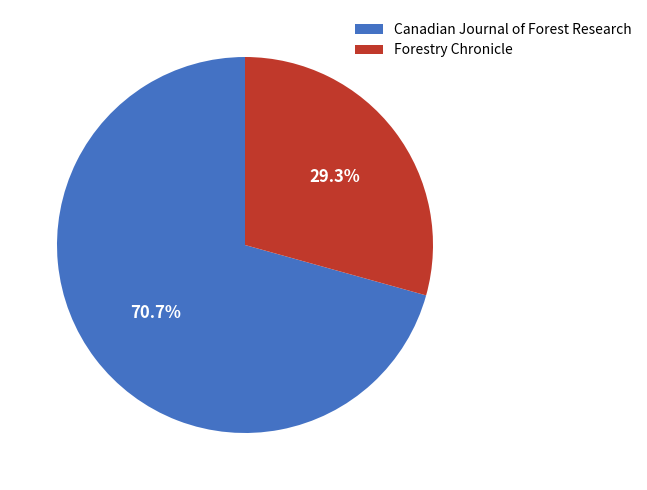

Is there a majority slice in this chart?

Yes